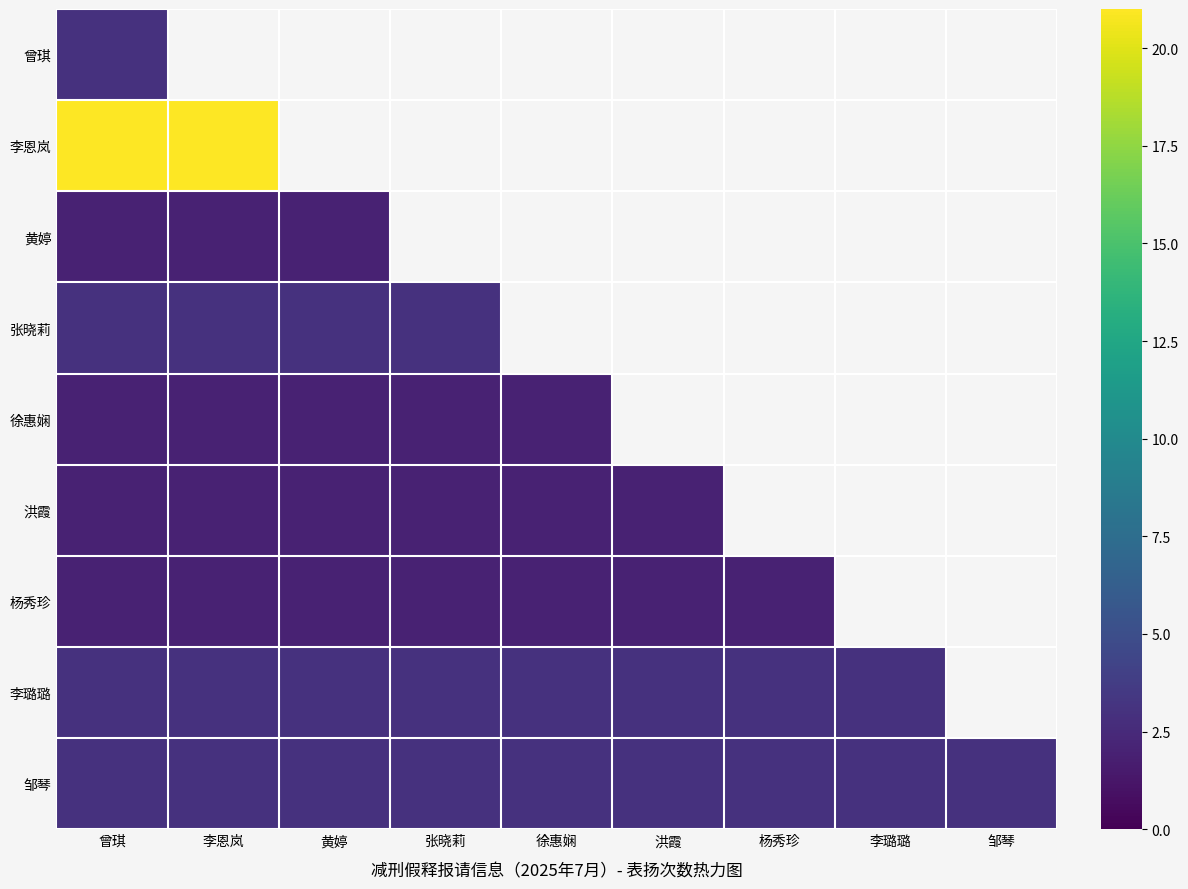

The 曾琪 series shows 3.0 at 曾琪. True or false?

True